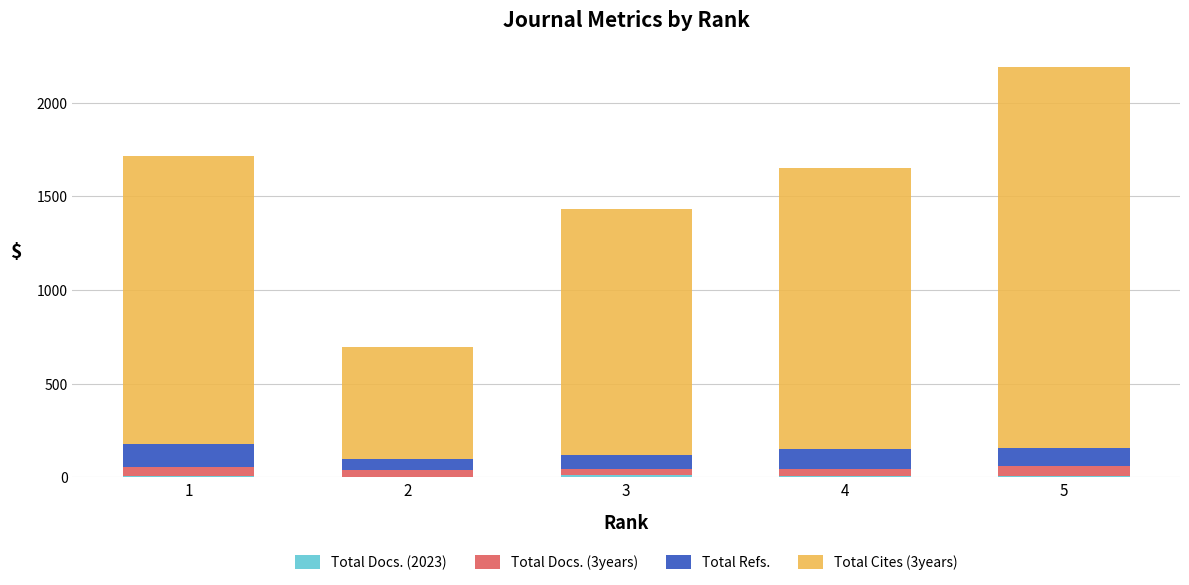

At which category is the sum across all series the highest?

5